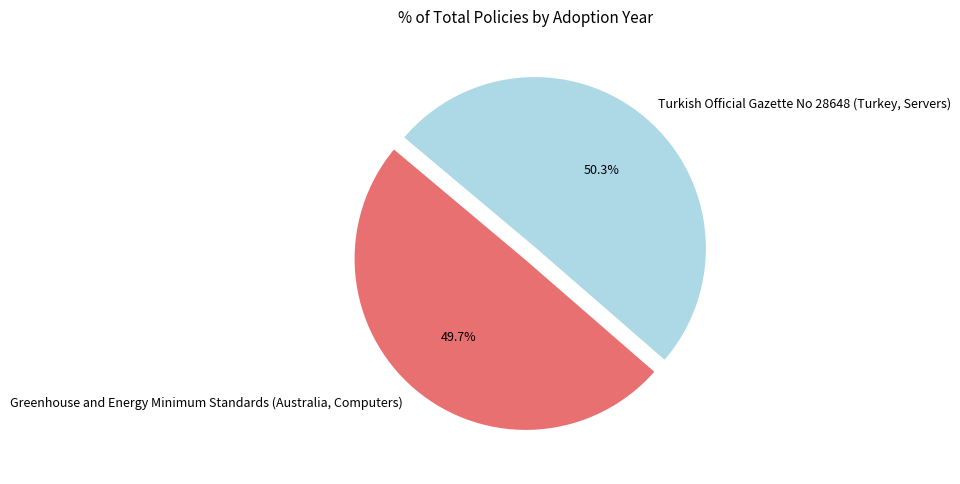

Which category has the biggest portion of the pie?

Turkish Official Gazette No 28648 (Turkey, Servers)